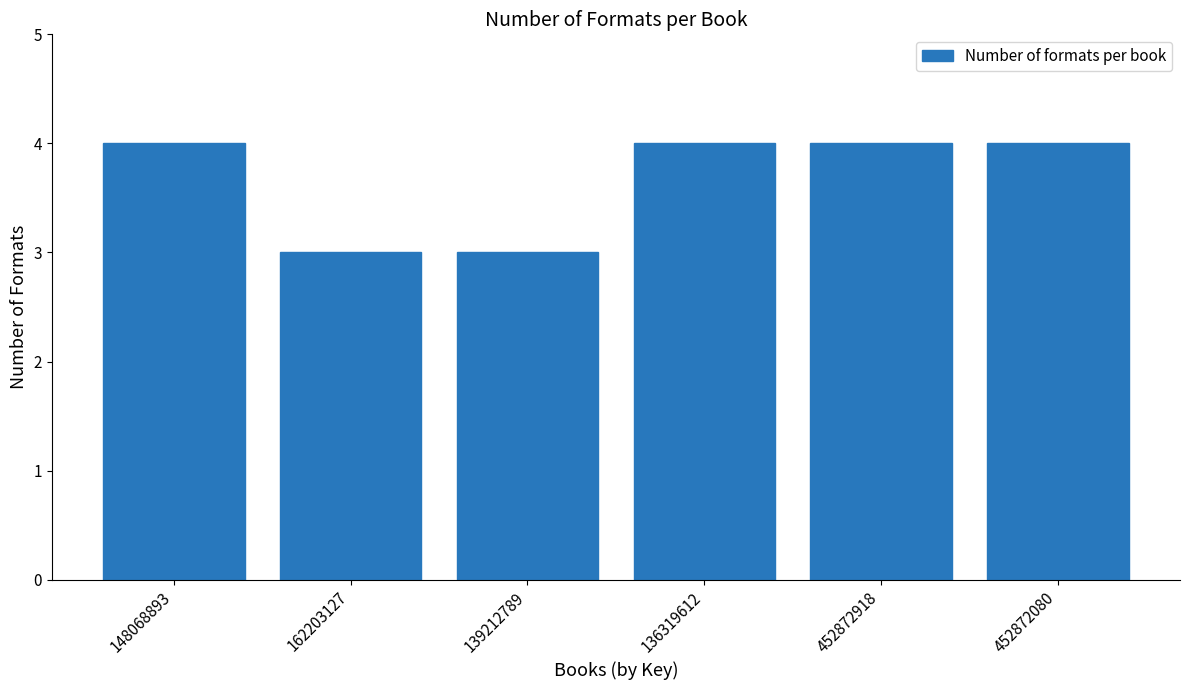

Reading left to right, extract all data points from this chart.

4	3	3	4	4	4